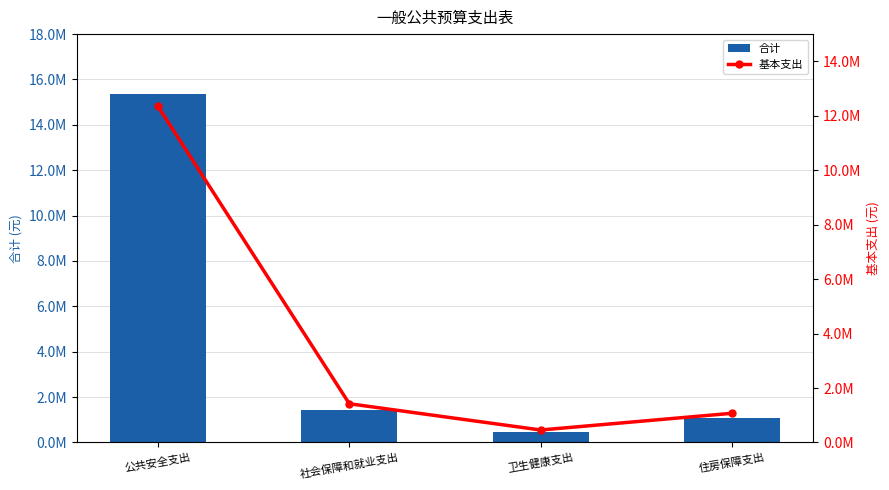

The value of 合计 at 公共安全支出 is 8355393.4. True or false?

False